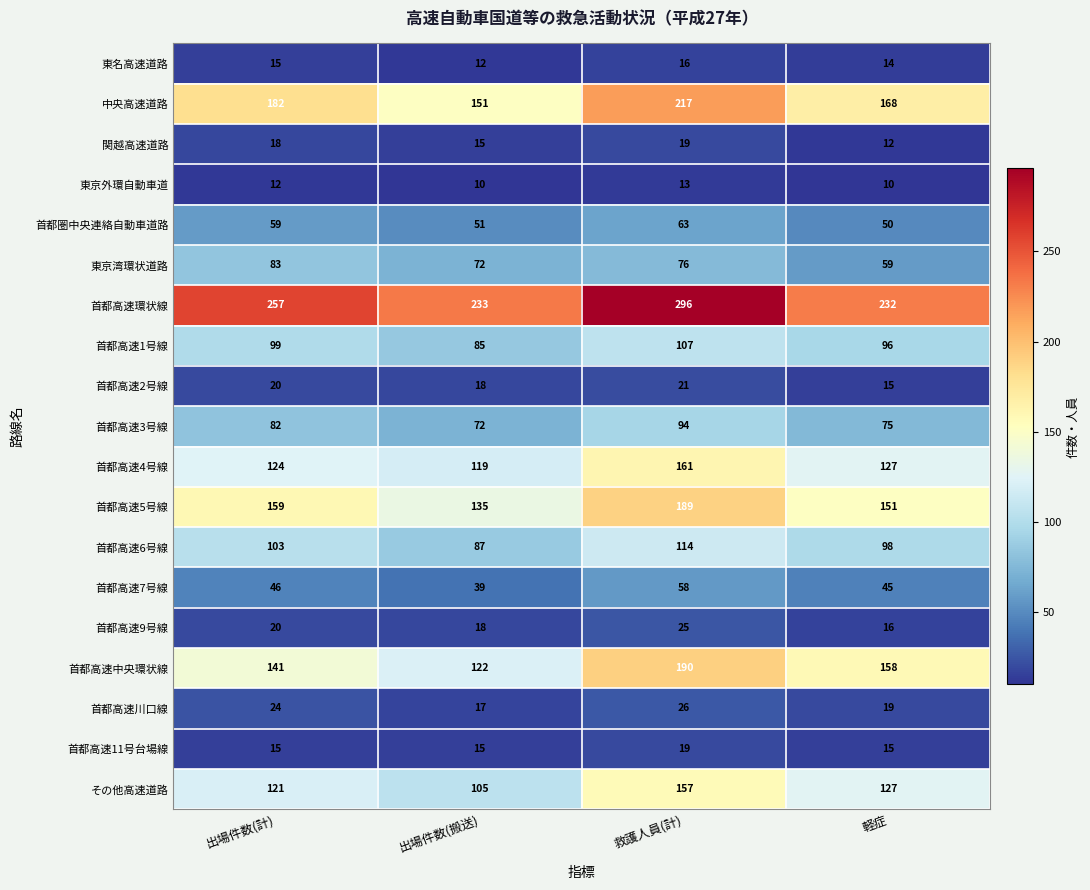

What is the average value of the 東名高速道路 series?

14